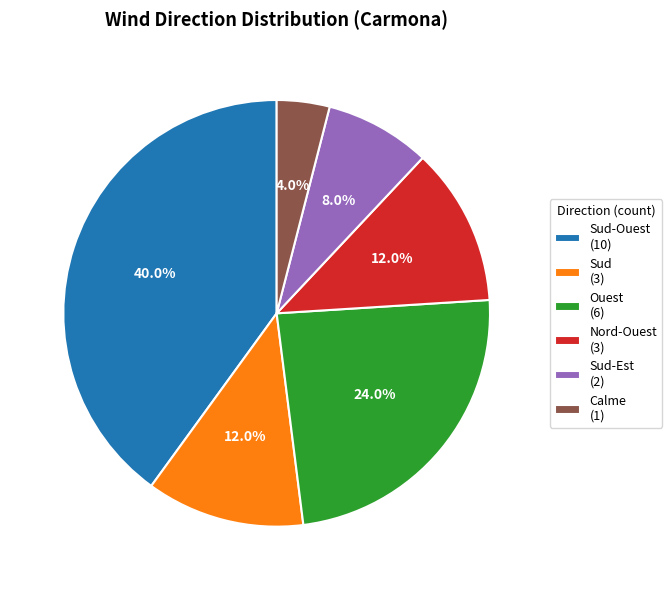

Is there a majority slice in this chart?

No